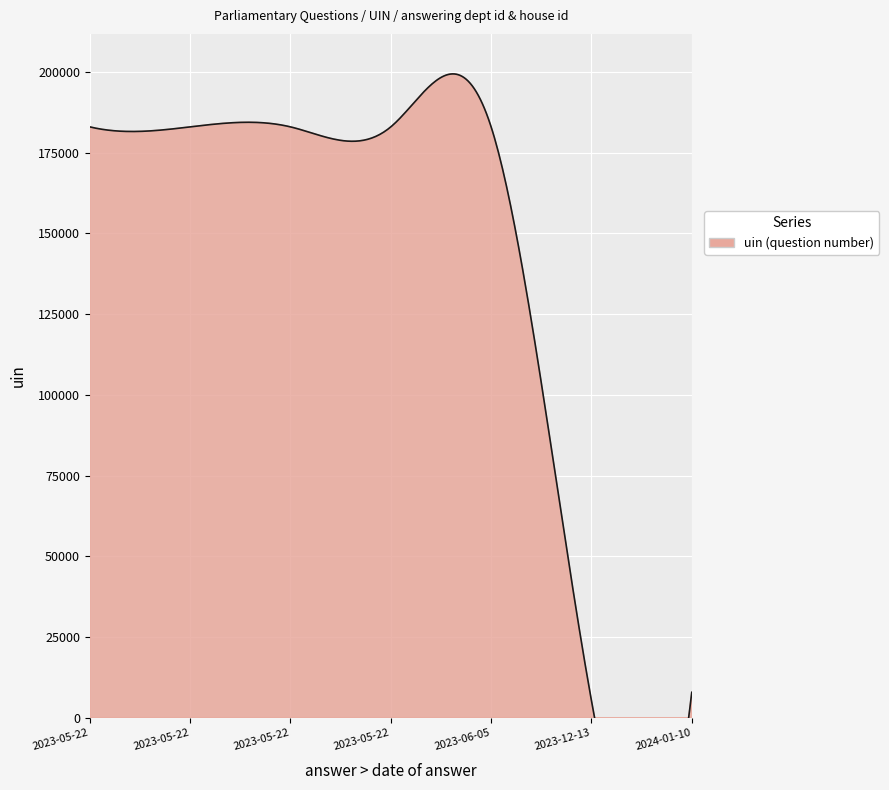

Where is house id nearest to the value 1?

2024-01-10